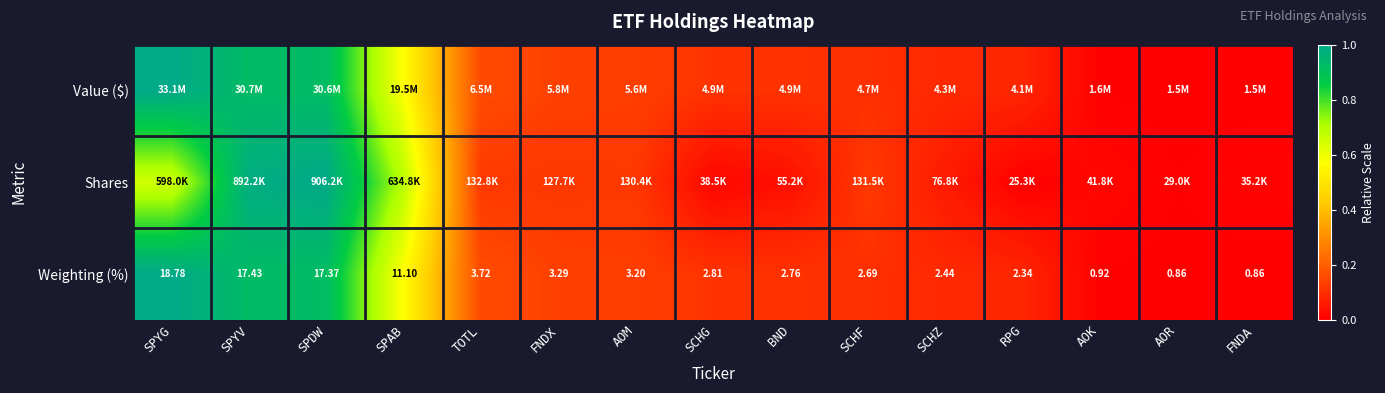

At which label is Weighting (%) closest to 9?

SPAB